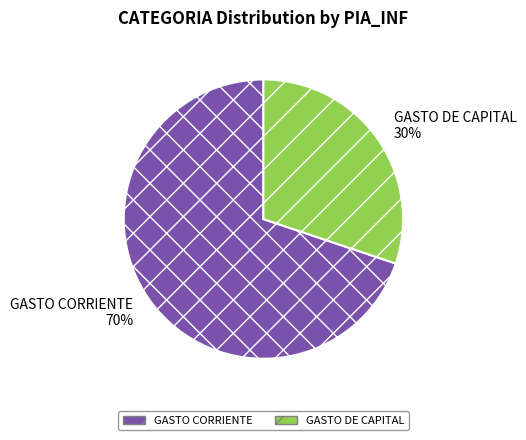

Do GASTO CORRIENTE and GASTO DE CAPITAL together represent more than half of the pie?

Yes